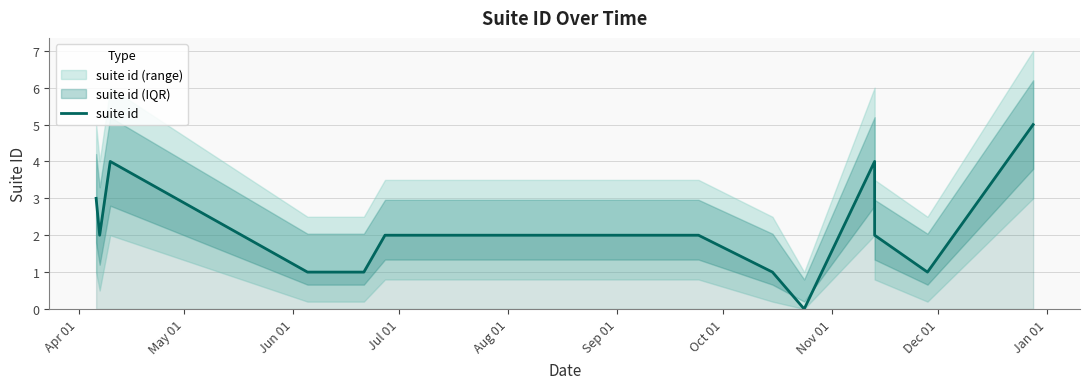

How many interior local peaks (higher than both neighbors) does the data have?

2